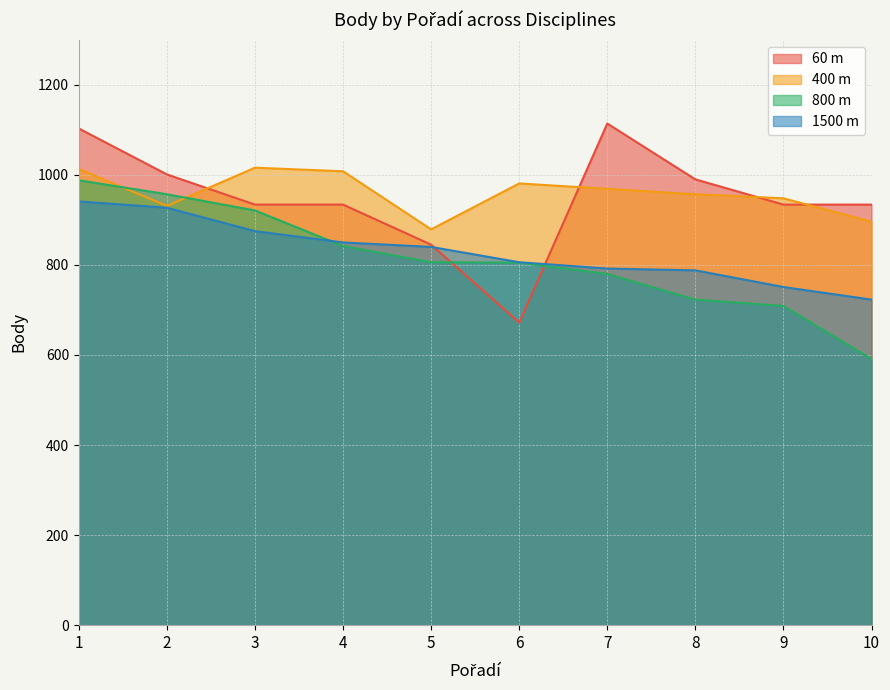

Reading right to left, list all the values displayed in this chart.

60 m: 934	934	990	1114	672	845	934	934	1001	1103
400 m: 896	948	957	969	981	879	1008	1016	931	1013
800 m: 591	709	723	780	805	806	842	921	957	988
1500 m: 723	751	788	792	806	840	850	875	927	941